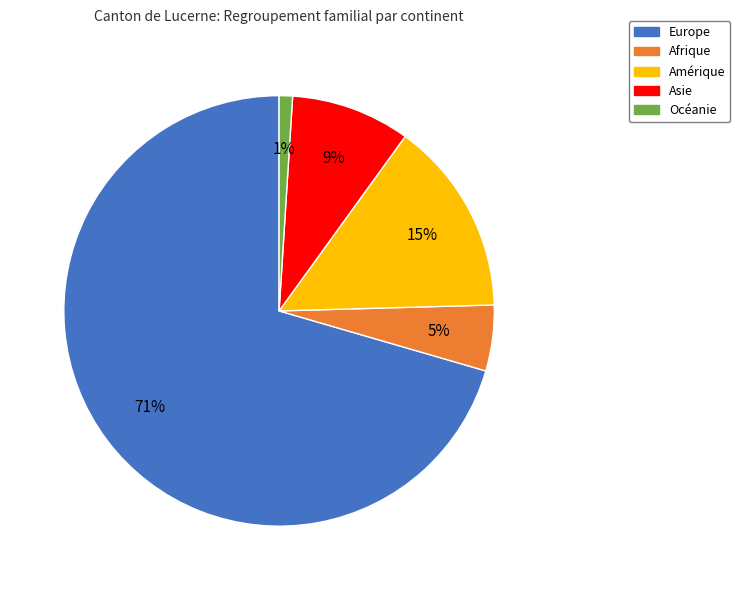

What is the ratio of the value at Amérique to the value at Afrique?

3.0